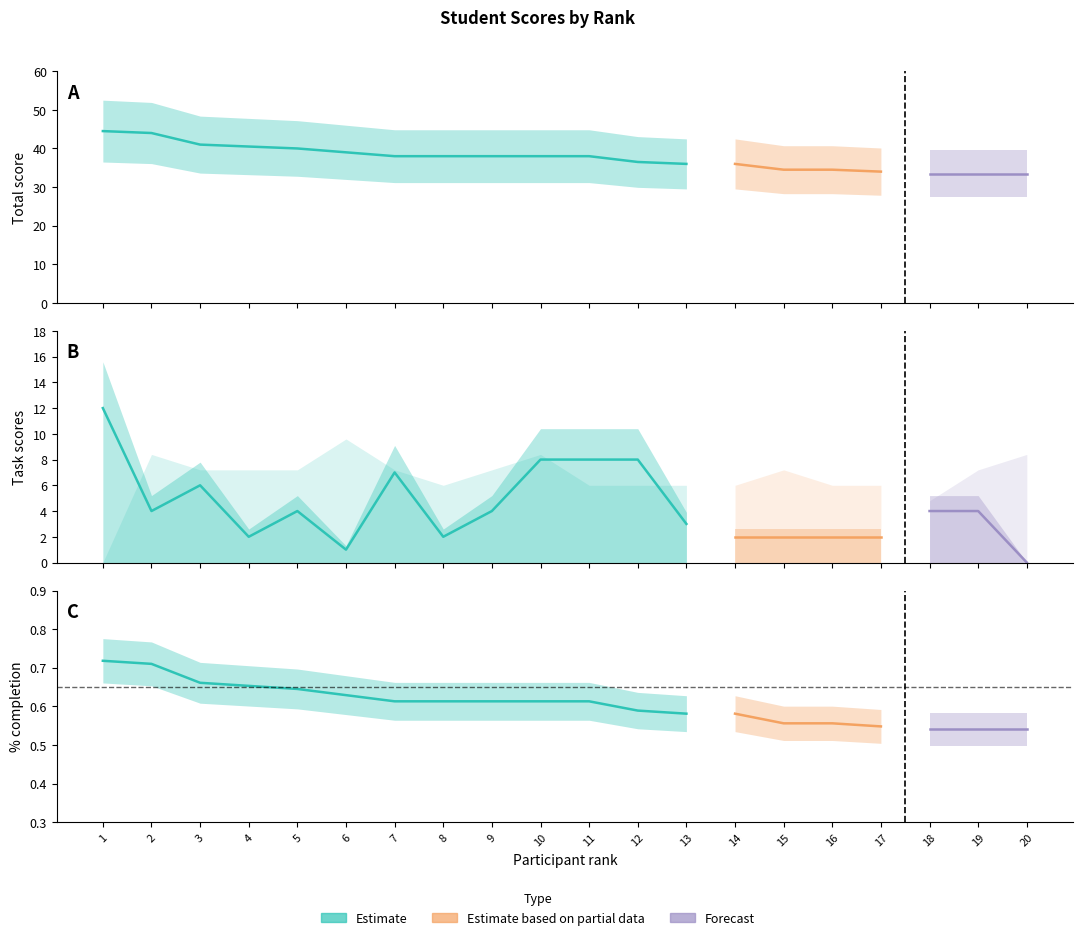

What is the difference between the maximum and minimum values in the task1 series?

7.0